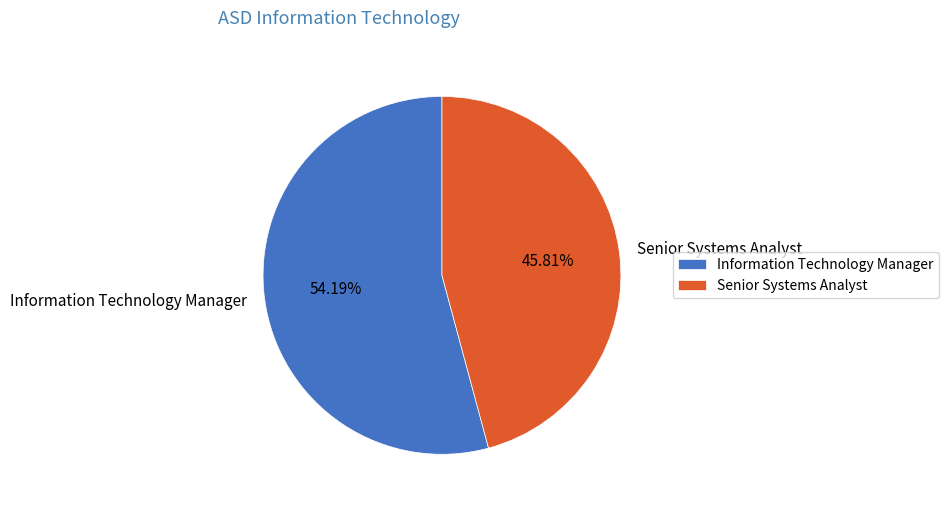

Which category accounts for the majority?

Information Technology Manager